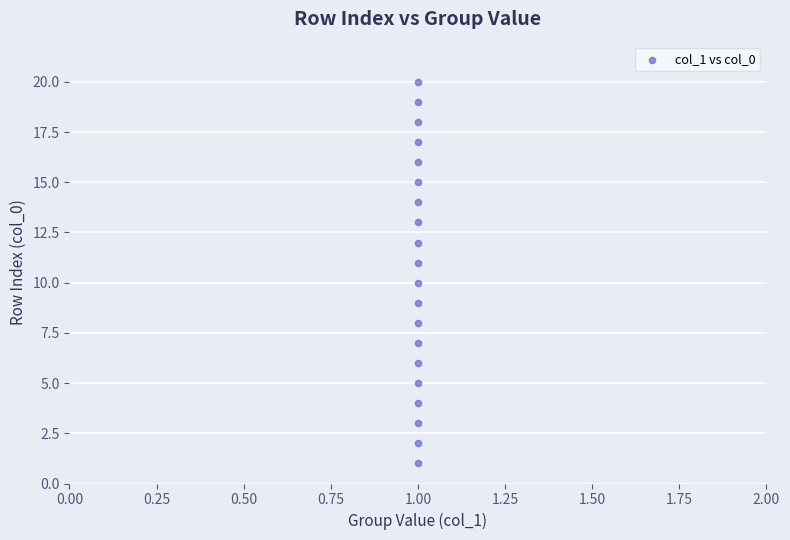

What is the range of Y values (max minus min)?

19